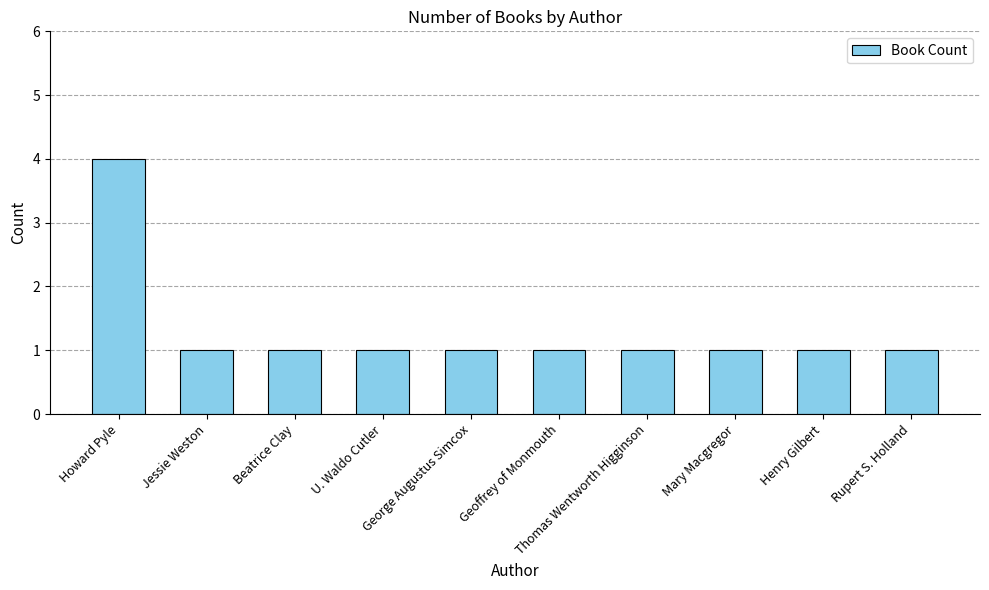

What is the sum of all values?

13